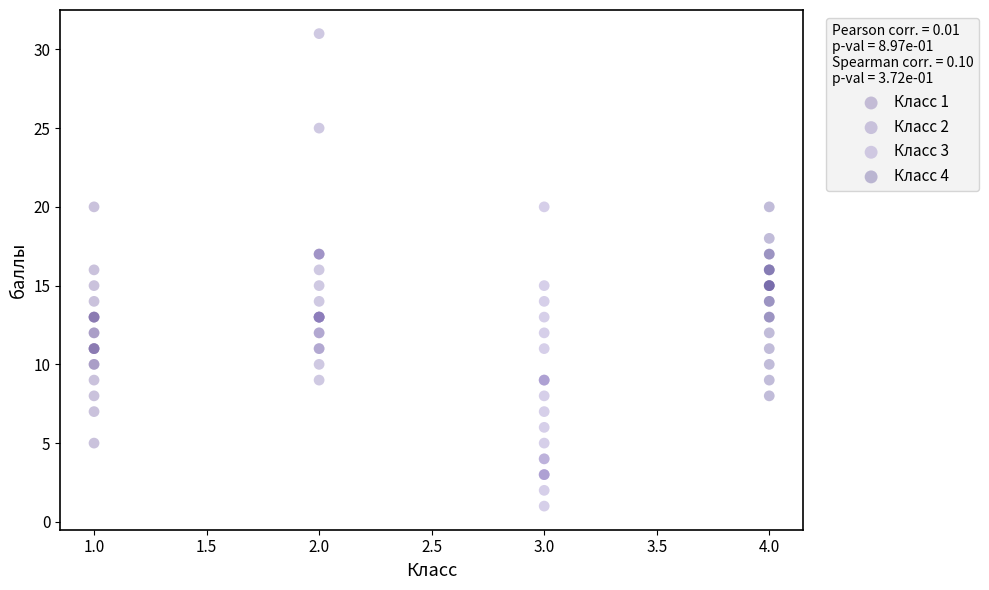

Which series contains the lowest Y value?

Класс 3